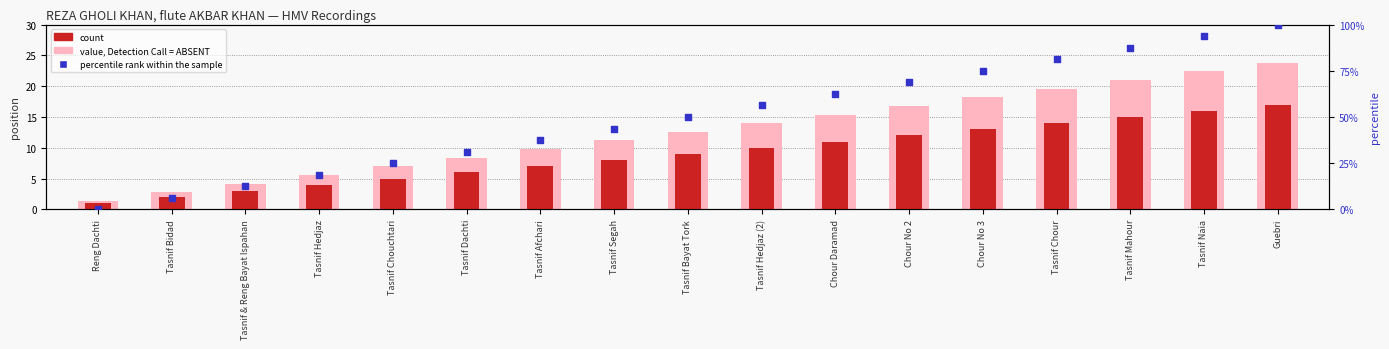

Which series reaches the maximum Y coordinate?

percentile rank within the sample